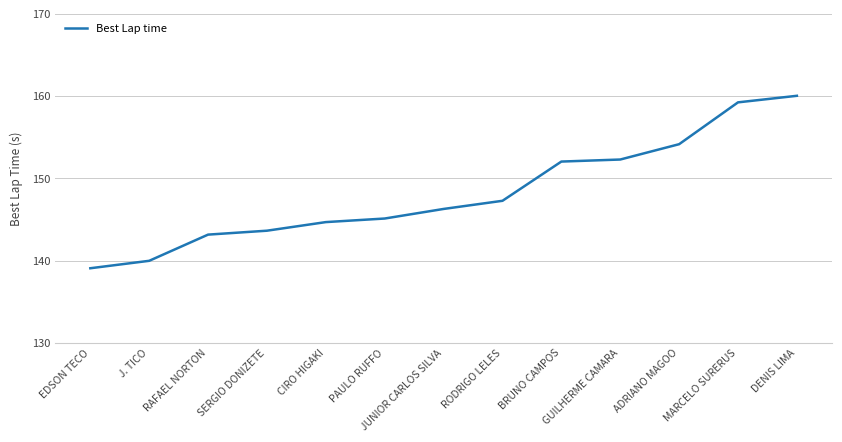

What is the maximum value shown in the chart?

160.0